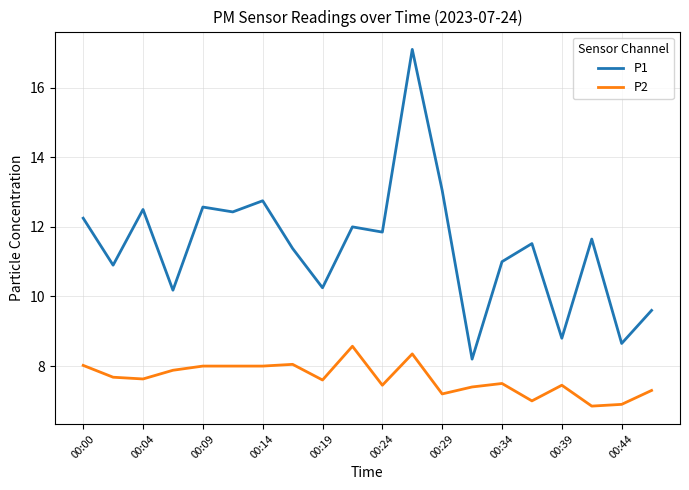

Which series has the largest range (max minus min)?

P1